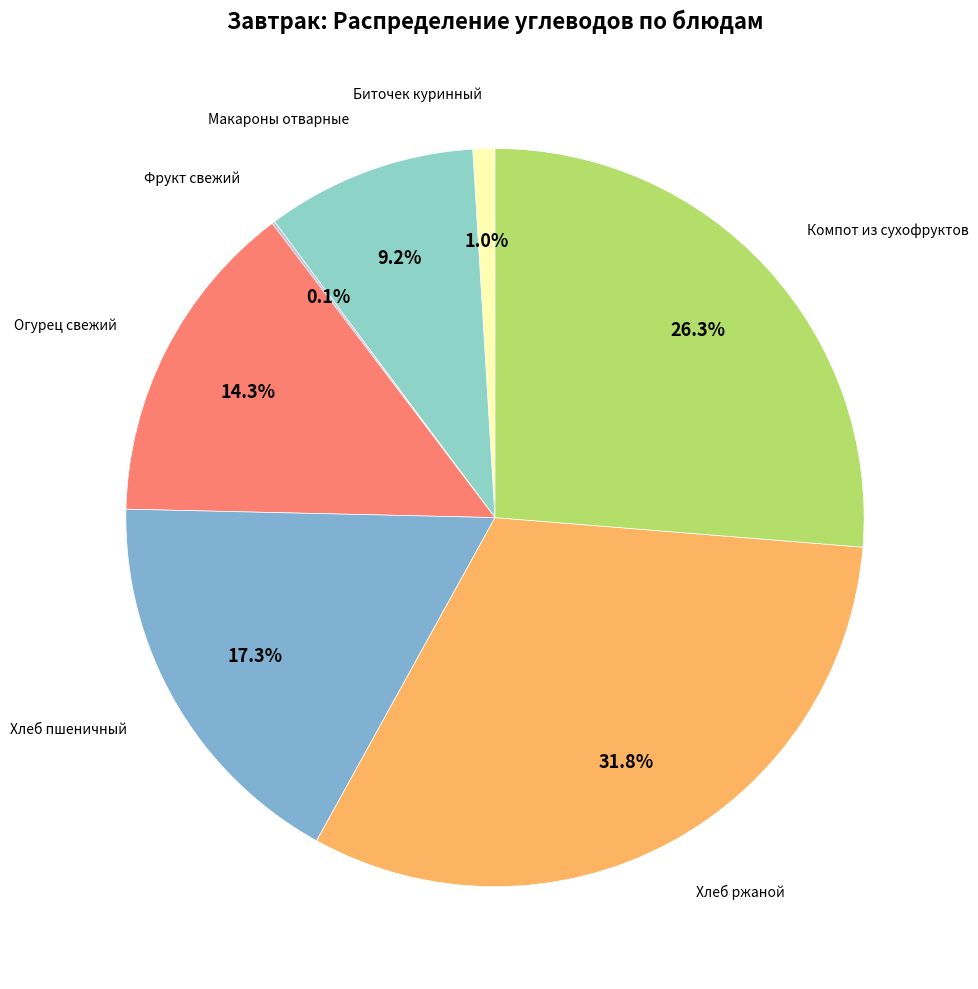

To the nearest percent, what is the difference between the largest and smallest slice percentages?

32%